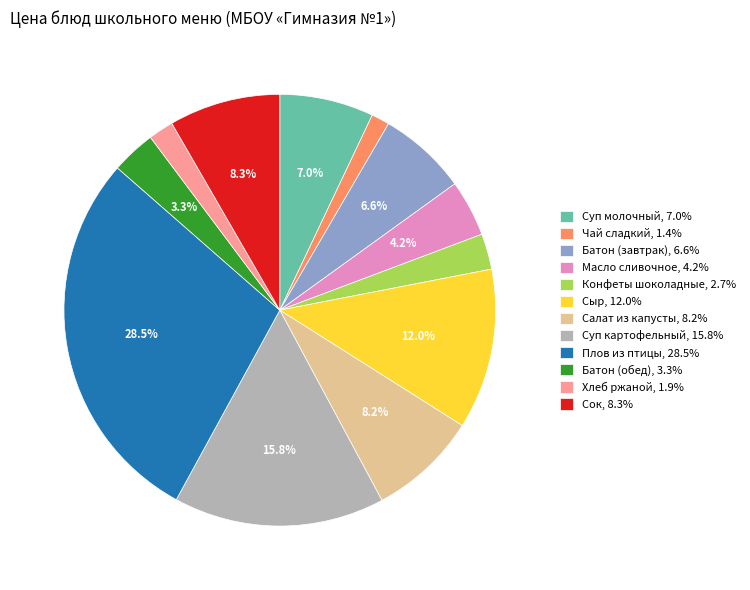

Count the number of slices in the pie.

12